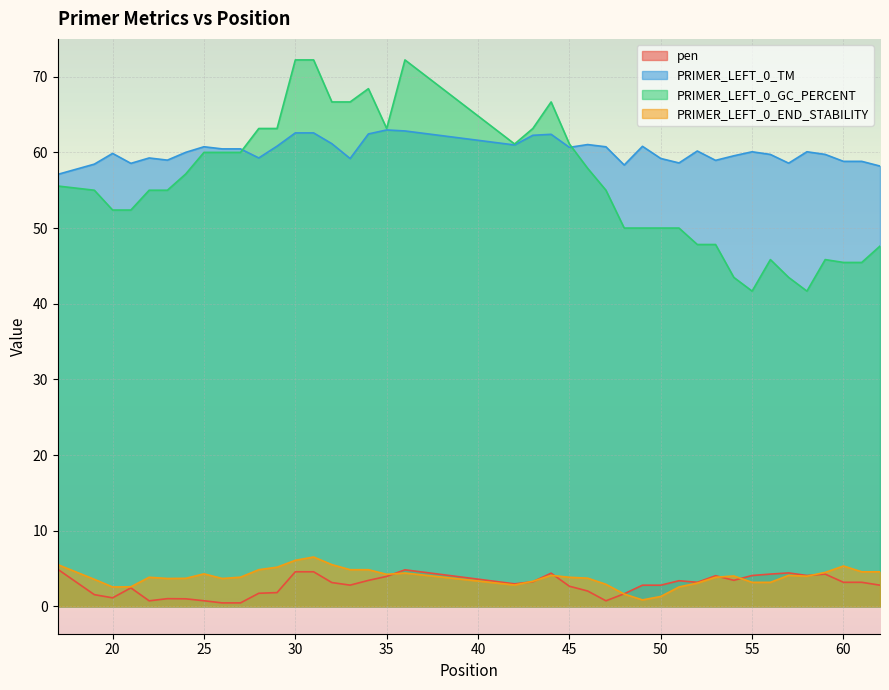

True or false: PRIMER_LEFT_0_TM has more than 1 interior local peaks.

True